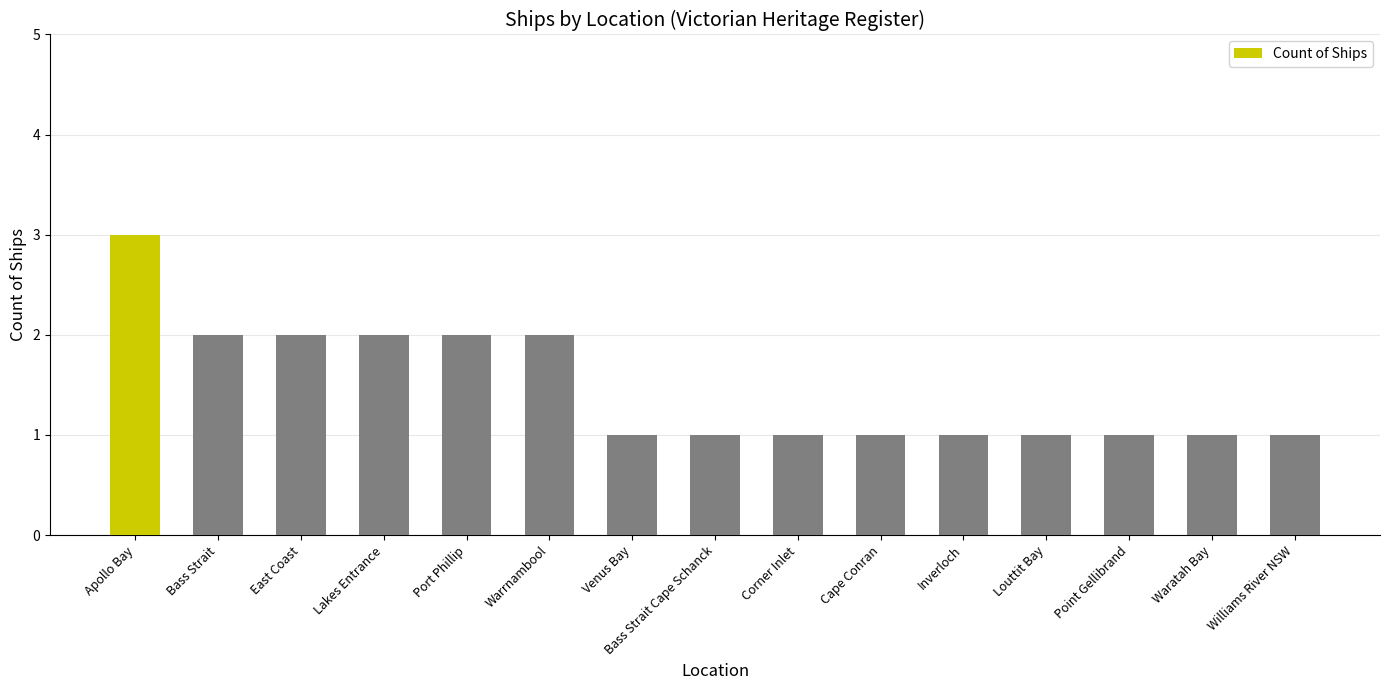

What is the greatest value displayed?

3